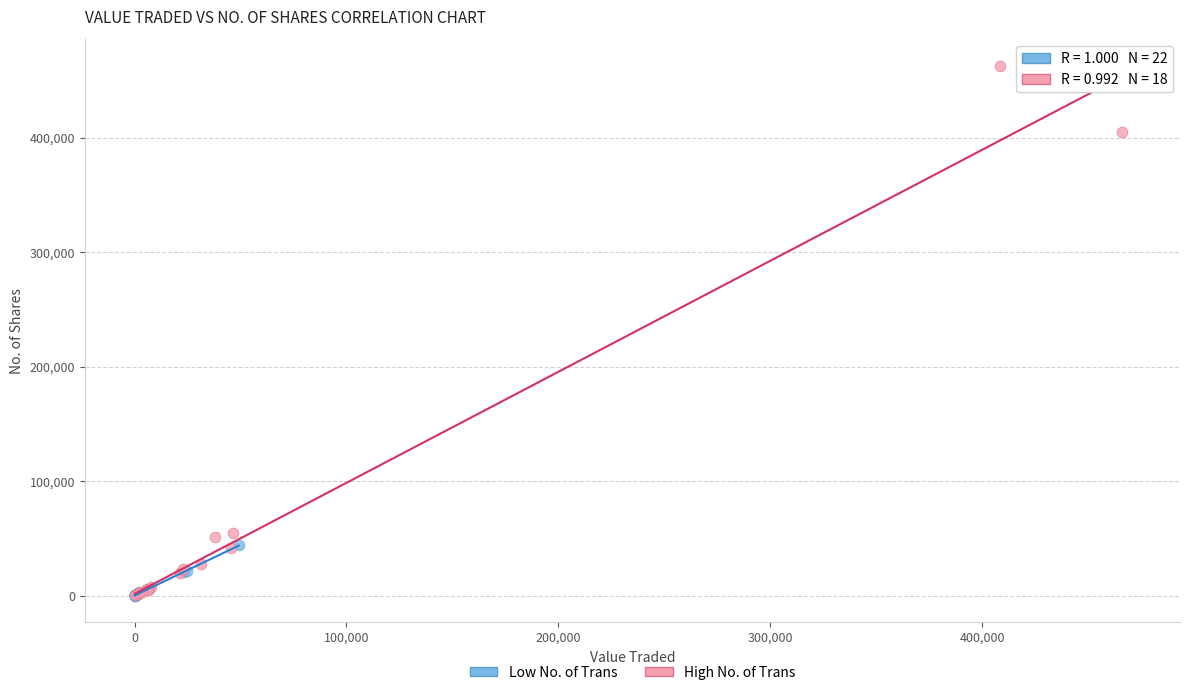

Which series has the largest Y range (max minus min)?

High No. of Trans